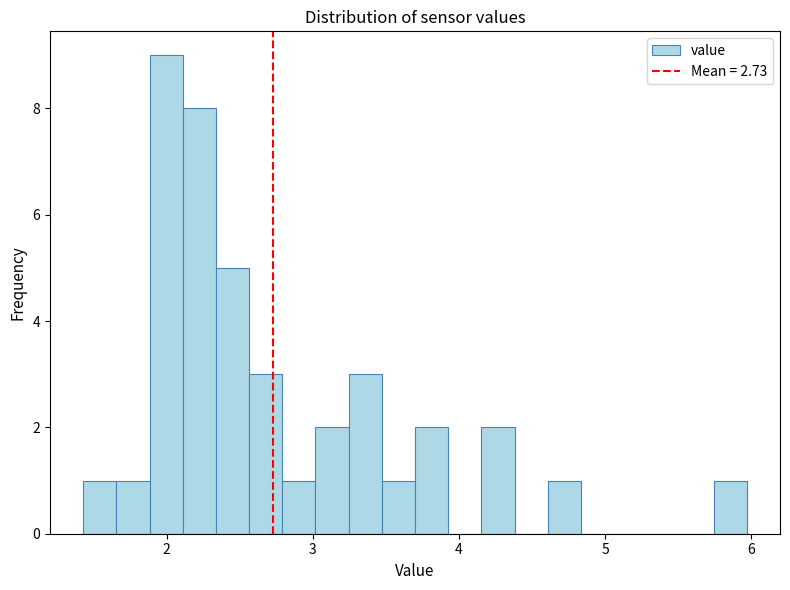

Read against the x-axis, roughly where is the centre of the tallest bar?

2.0